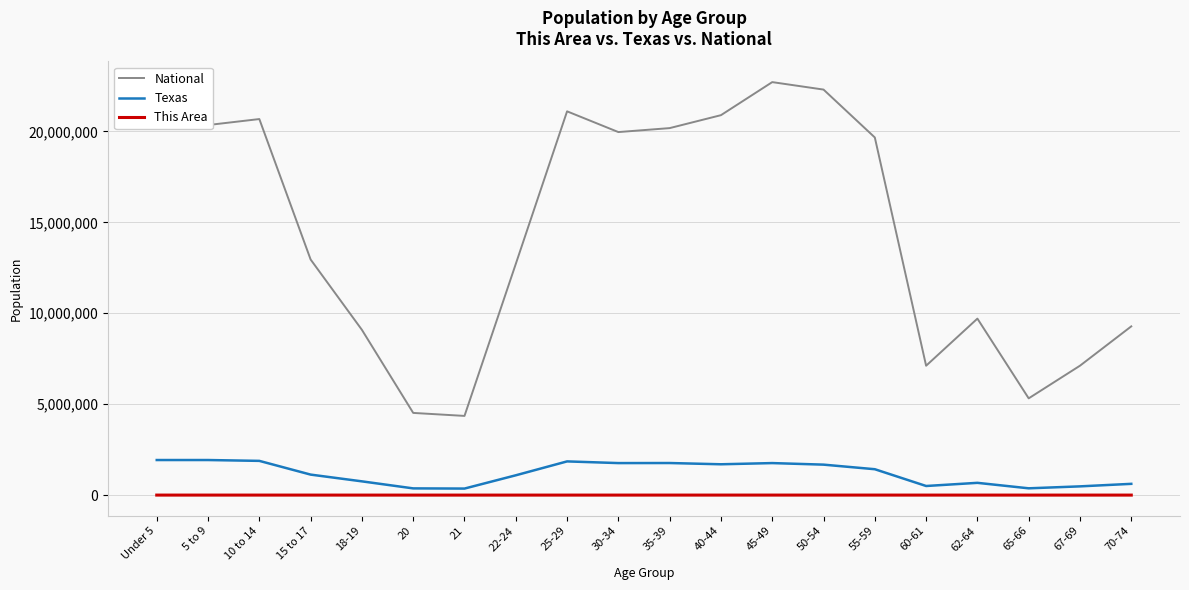

Read the National value at 30-34, to the nearest 50.

19962100